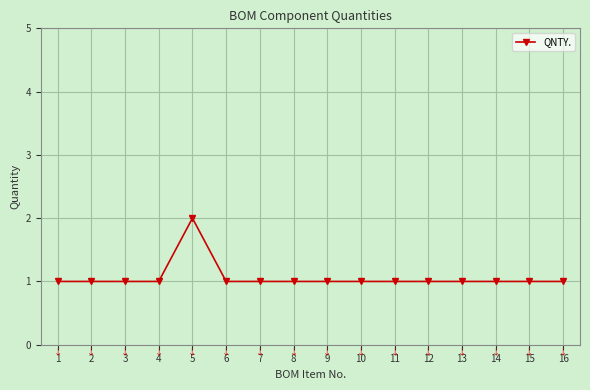

What is the sum of the values at 16 and 9?

2